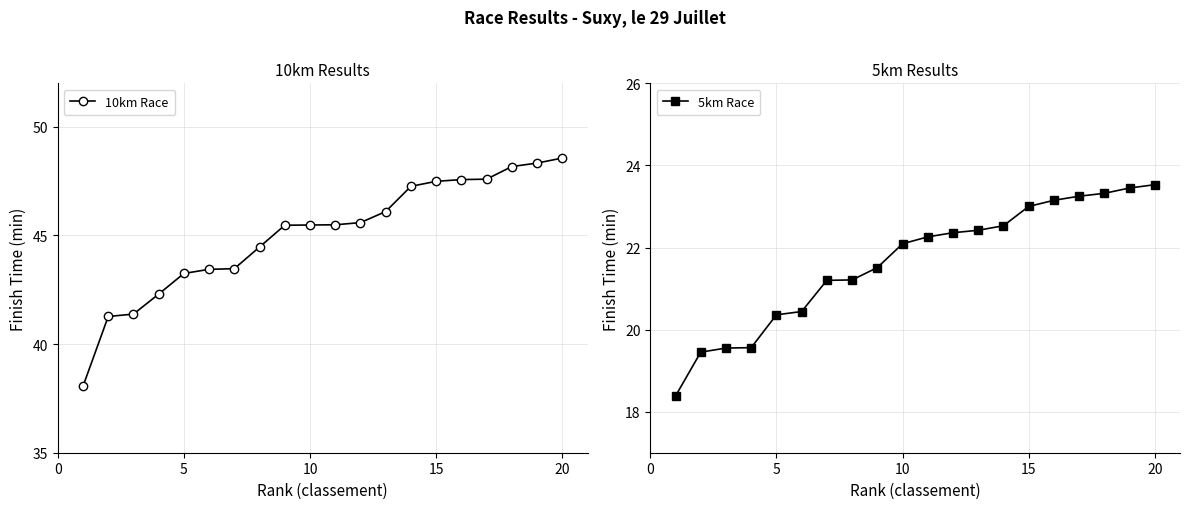

True or false: 5km Race has more than 1 interior local peaks.

False